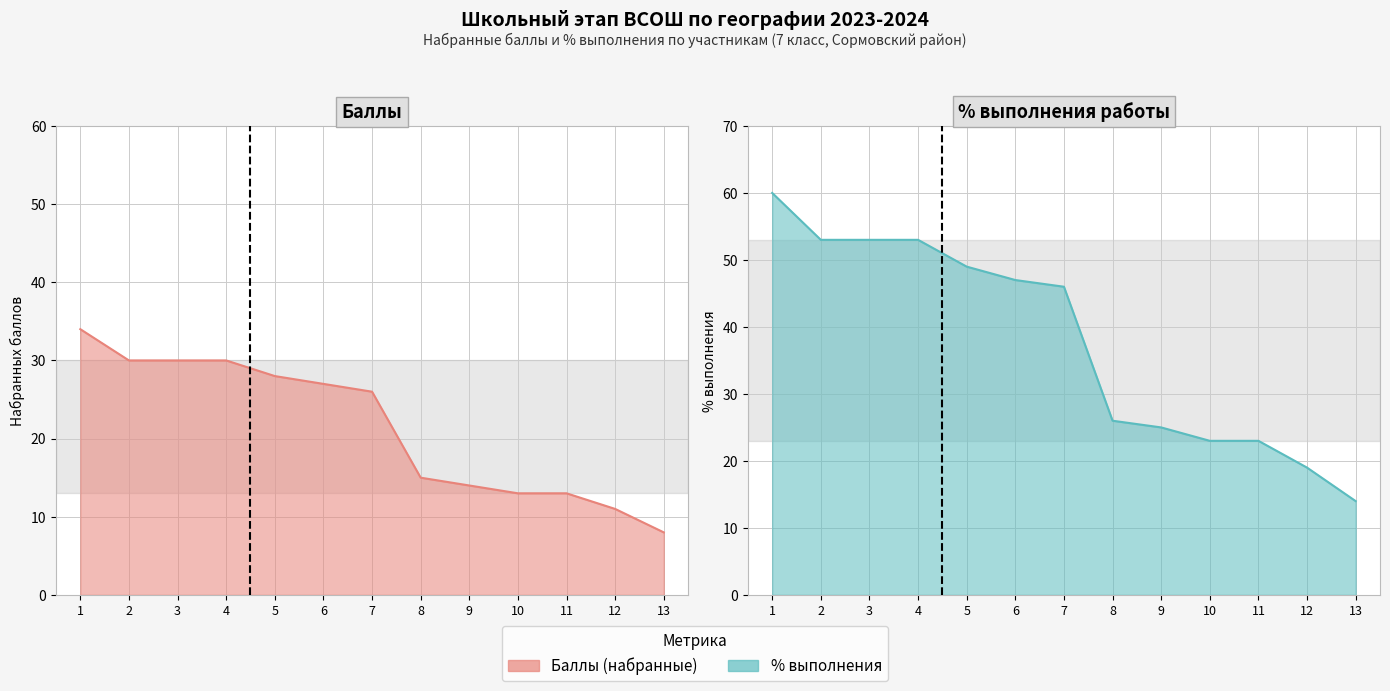

True or false: Баллы (набранные) and % выполнения intersect in this chart.

False